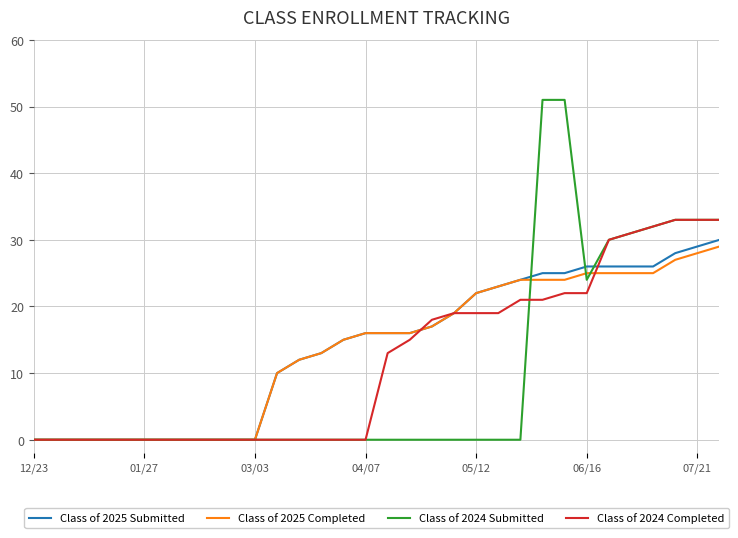

At how many categories does at least one series exceed 25?

9